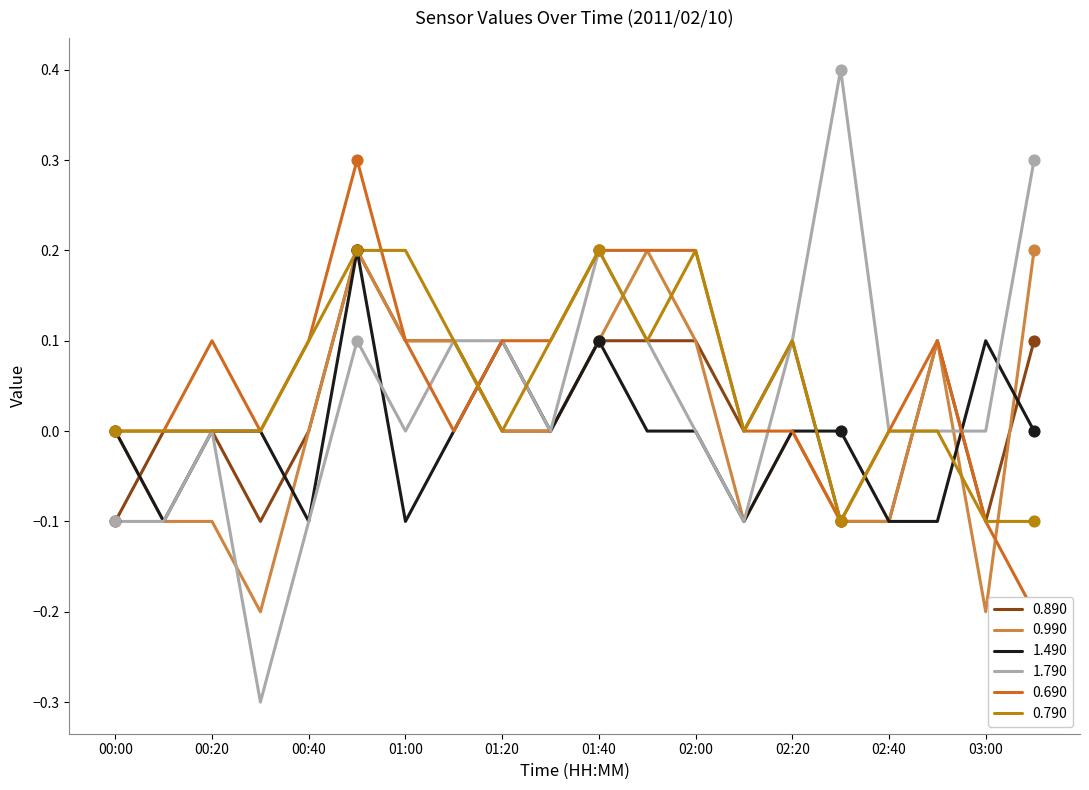

Which series has the largest Y range (max minus min)?

1.790